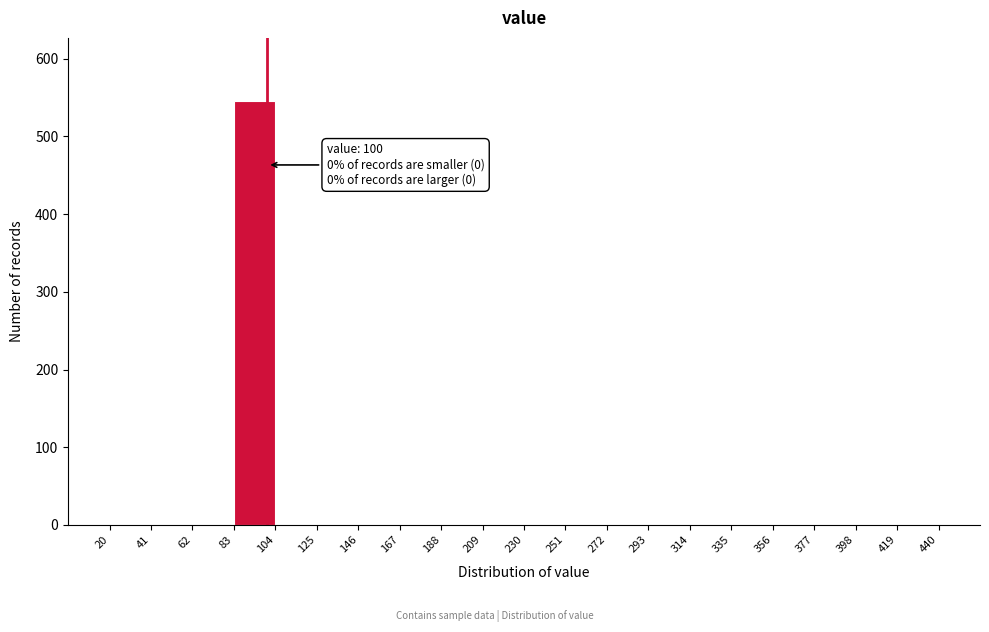

Which range on the x-axis has the tallest bar?

83 to 104